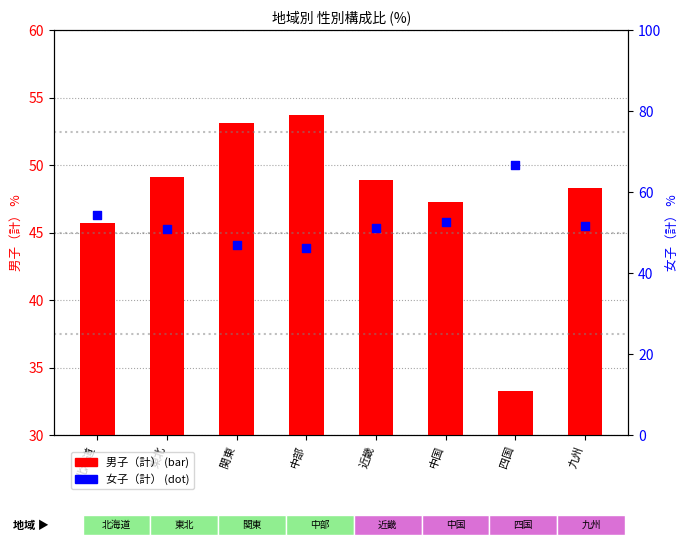

Which series has the largest total across all categories?

女子（計）